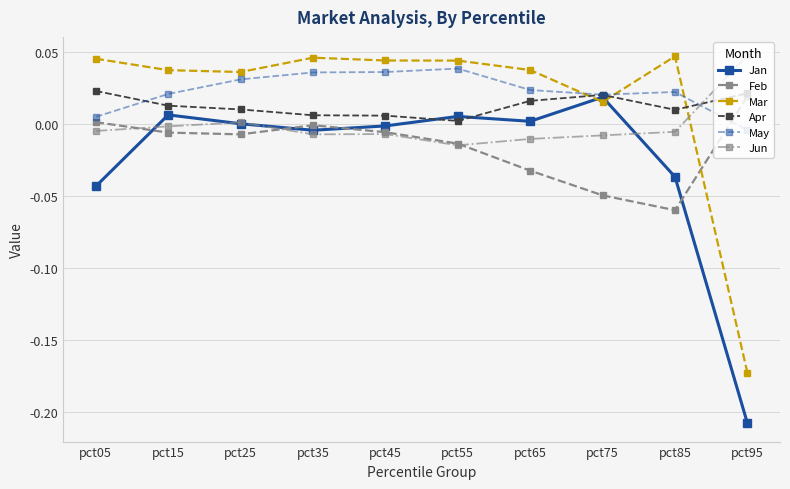

At which label does Jan reach its minimum?

pct95